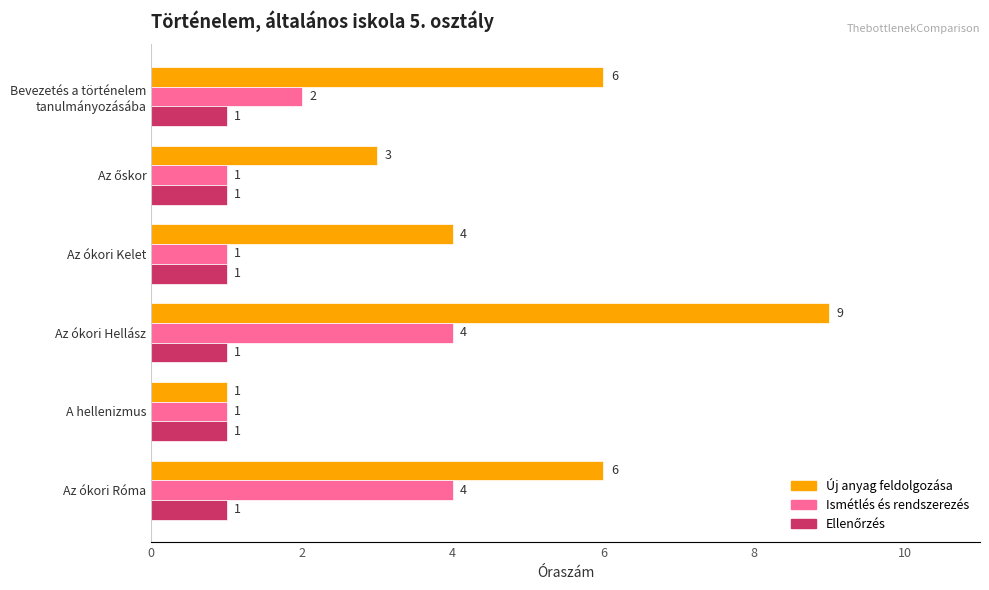

What is the difference between the maximum and minimum values in the Ismétlés és rendszerezés series?

3